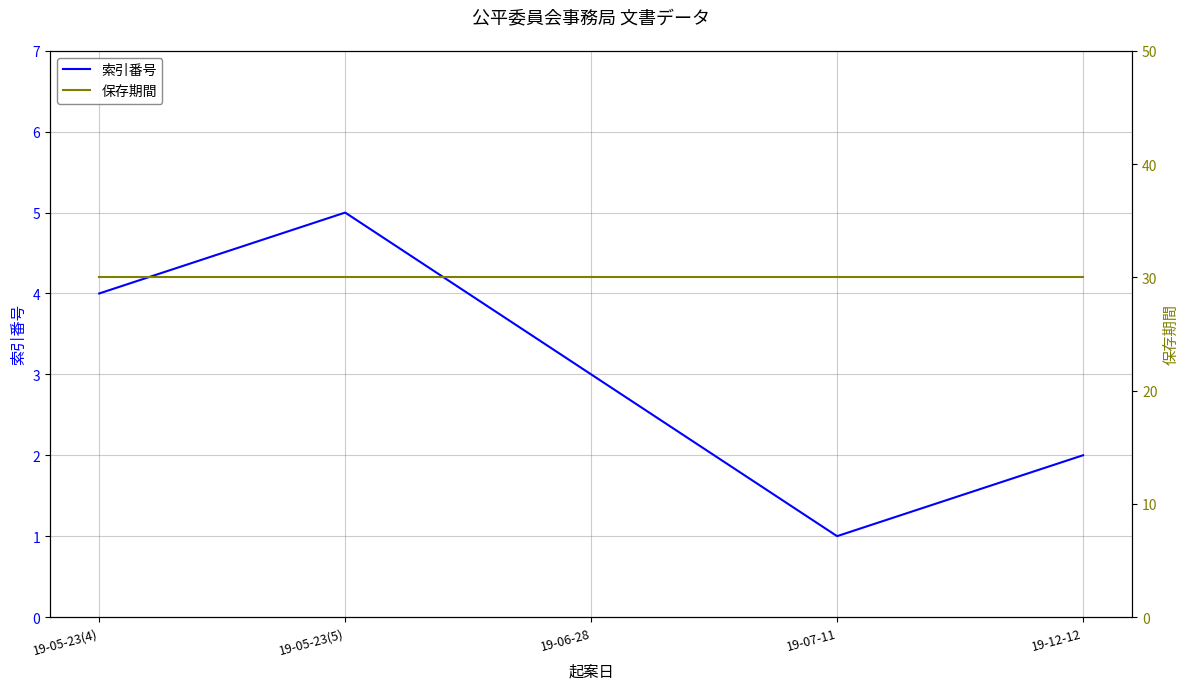

Which series has the largest total across all categories?

保存期間